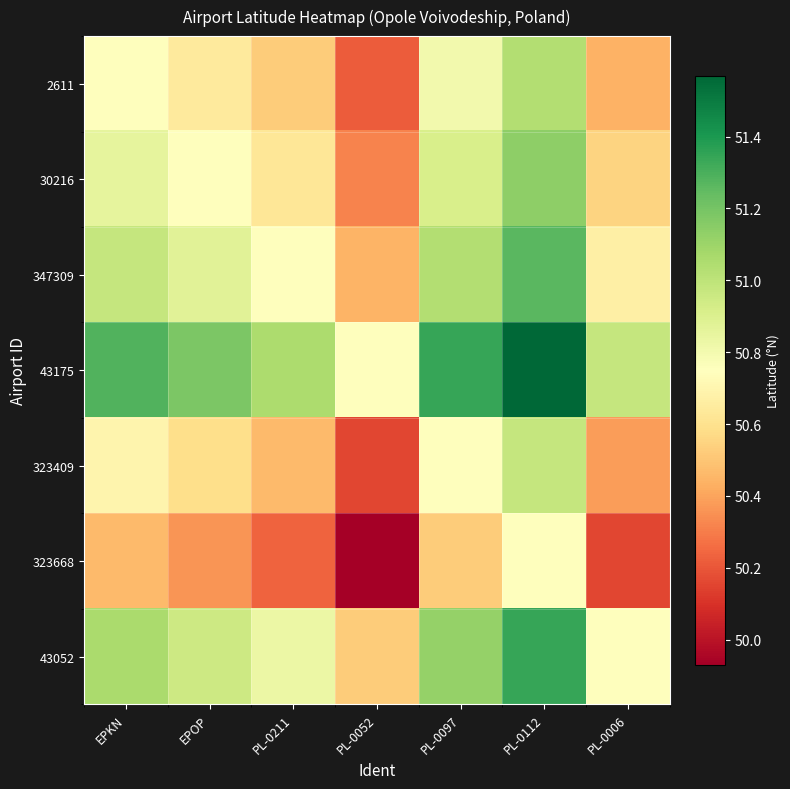

What is the minimum value shown in the chart?

49.9